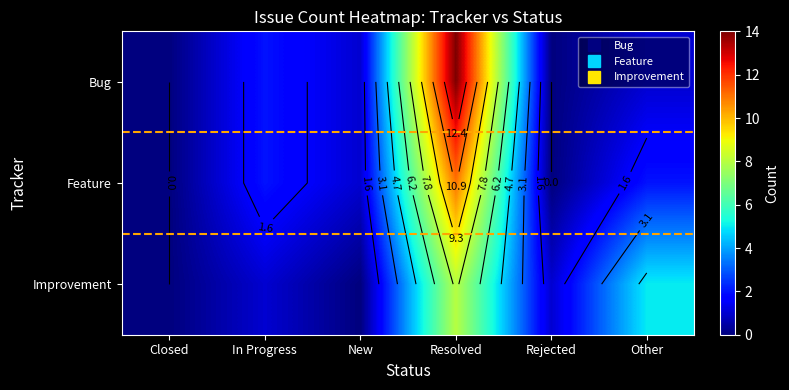

What is the average value of the Improvement series?

2